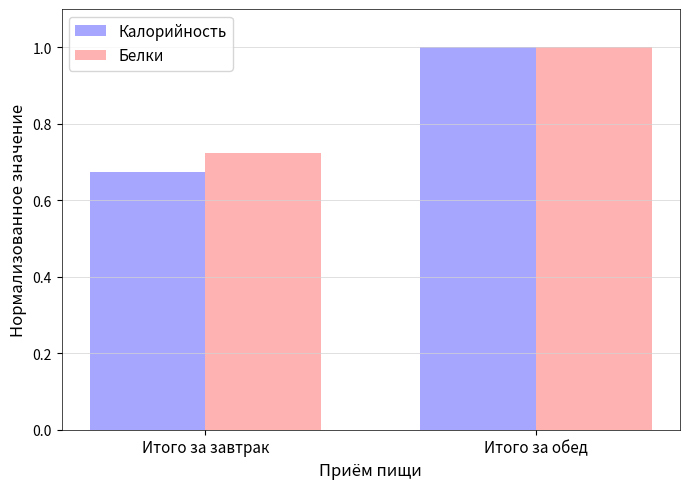

At Итого за завтрак, list the series in order from largest to smallest.

Белки, Калорийность